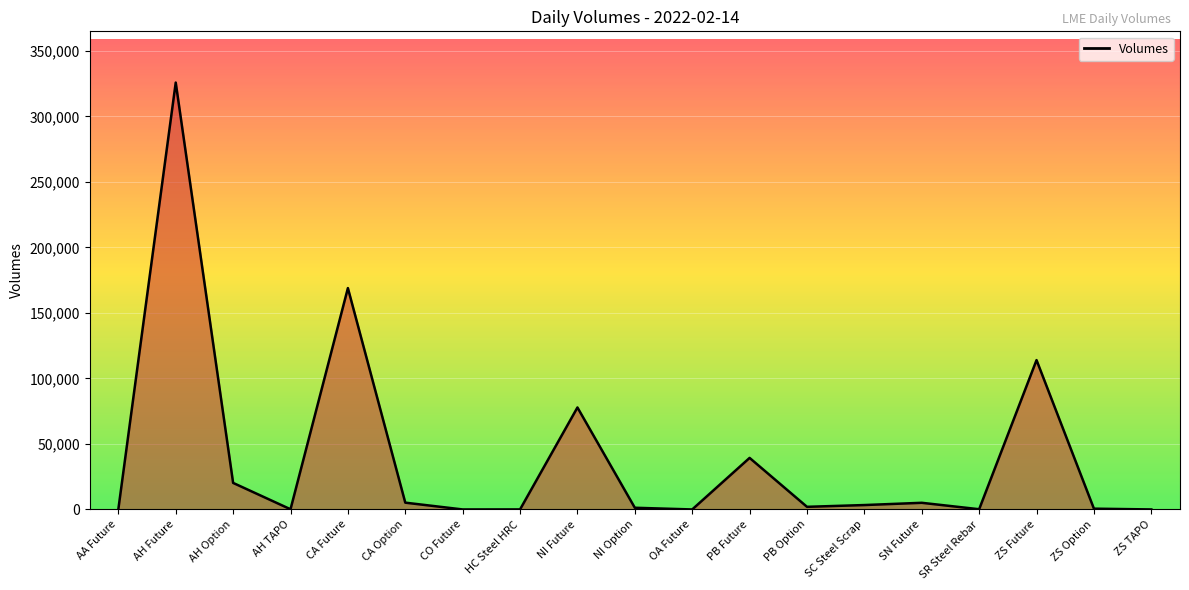

Count the number of categories in the chart.

19